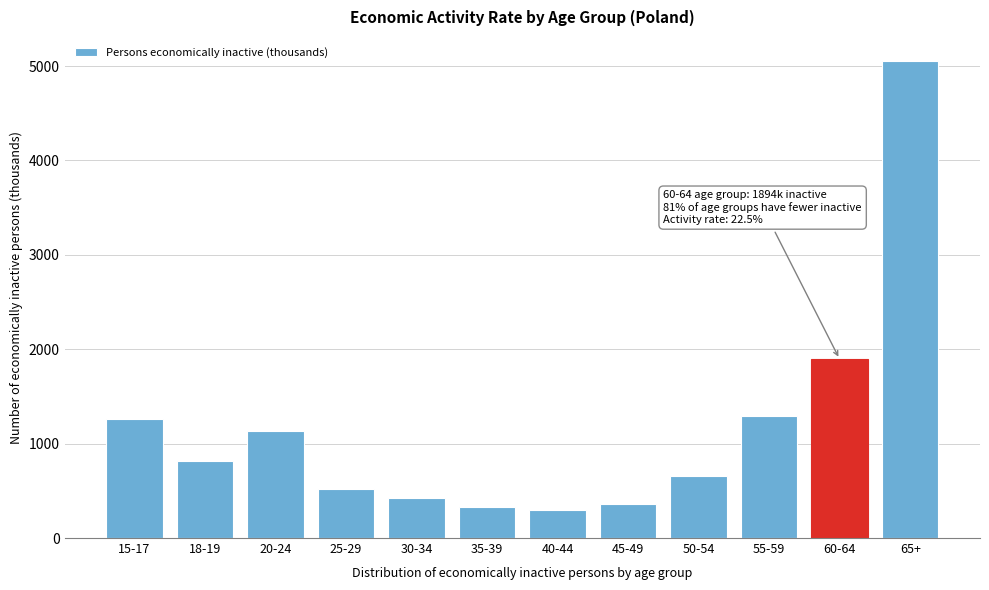

Reading left to right, transcribe all the data shown in this chart.

15-17=1257	18-19=812	20-24=1136	25-29=522	30-34=421	35-39=327	40-44=295	45-49=364	50-54=653	55-59=1291	60-64=1894	65+=5055